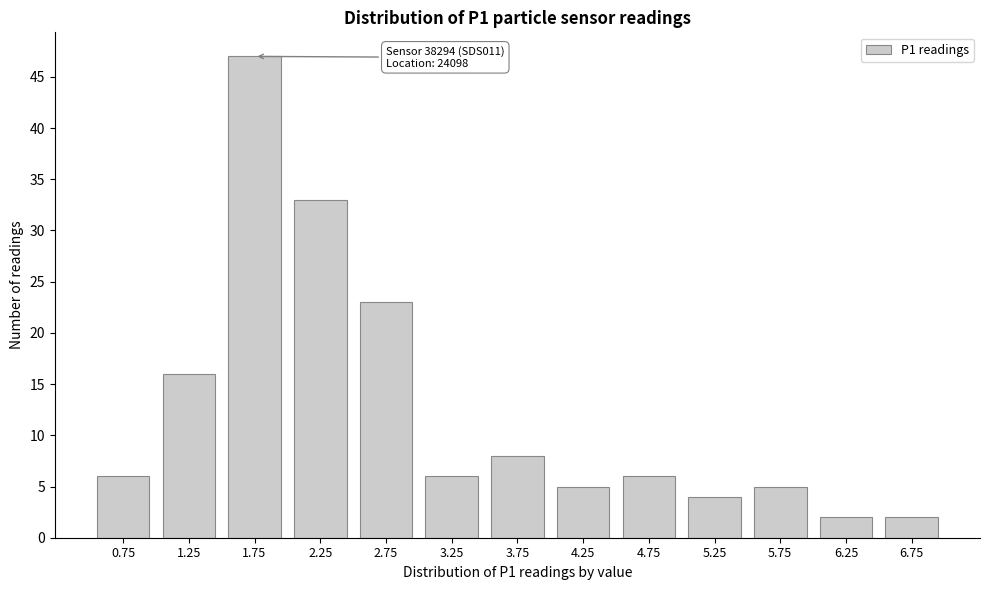

Reading right to left, extract all data points from this chart.

2	2	5	4	6	5	8	6	23	33	47	16	6